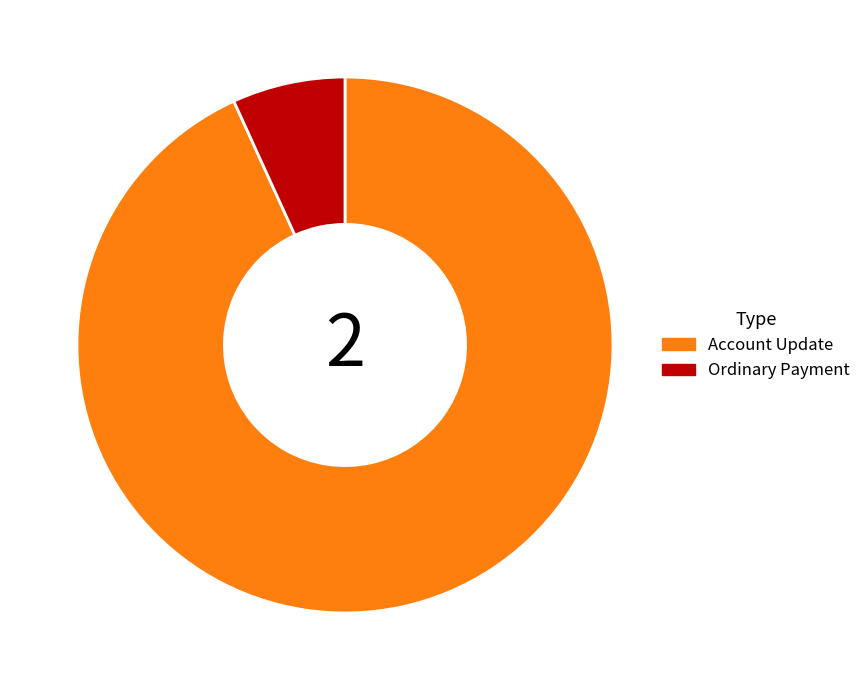

What is the smallest slice in the pie chart?

Ordinary Payment